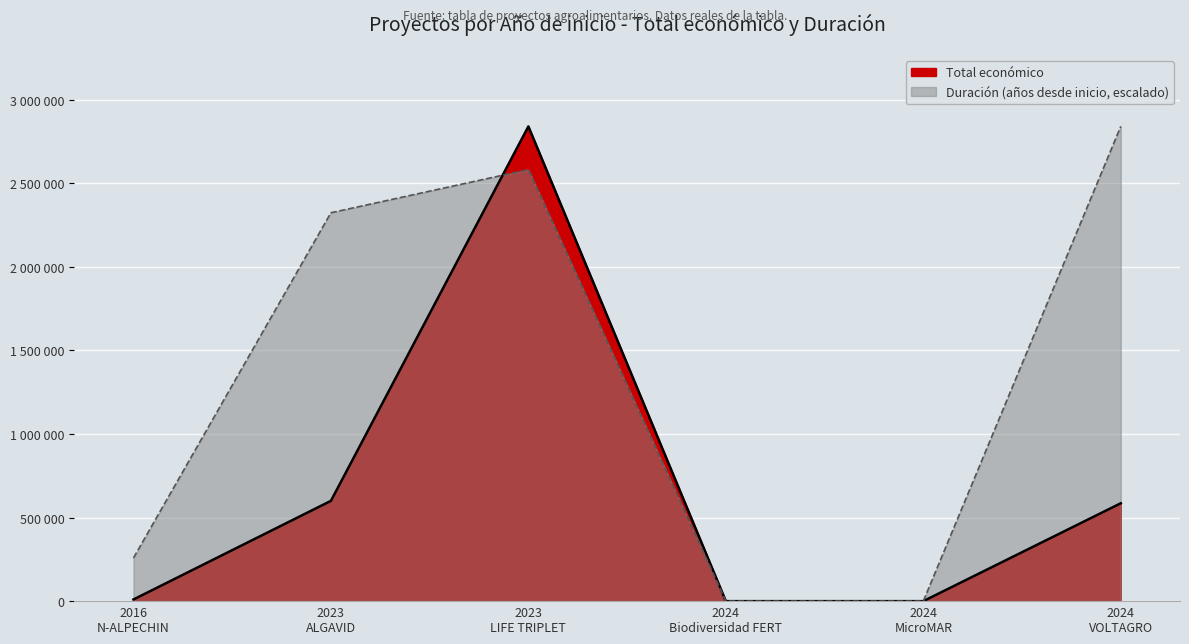

Is it true that the value at 2023 LIFE TRIPLET is 1825389?

False